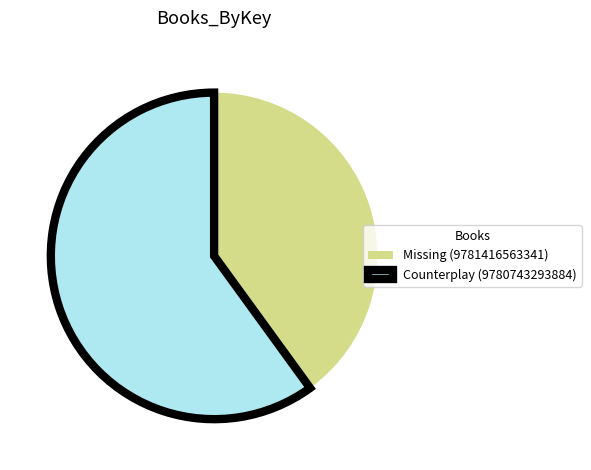

How many slices are in this pie chart?

2